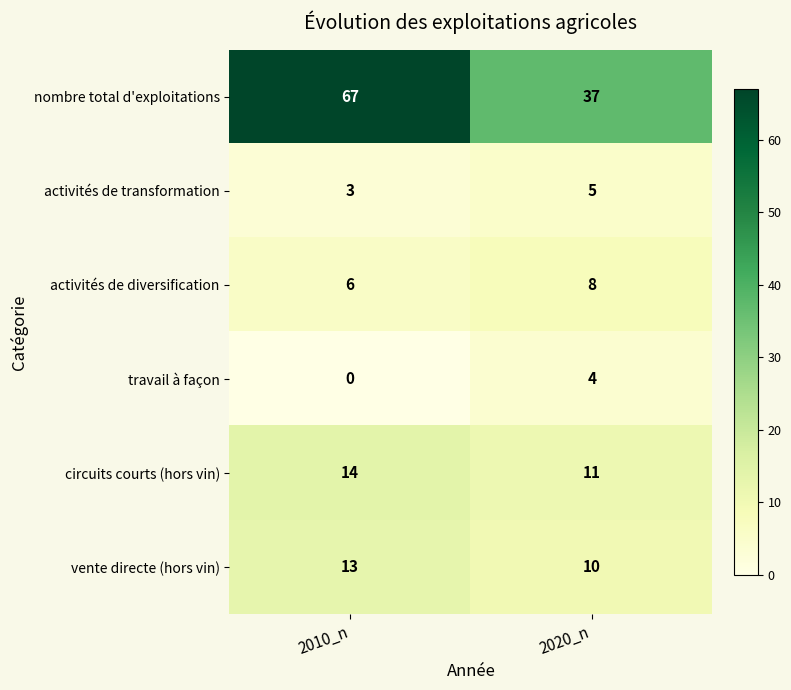

True or false: circuits courts (hors vin) has a value of 21 at 2010_n.

False